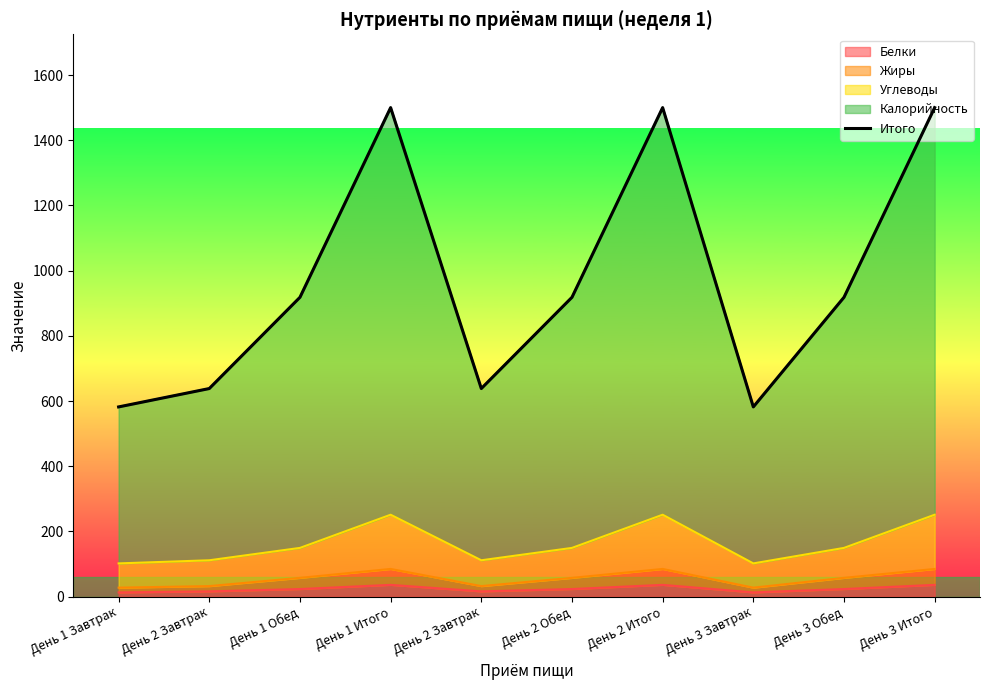

Where does the data first go above 918?

День 1 Обед